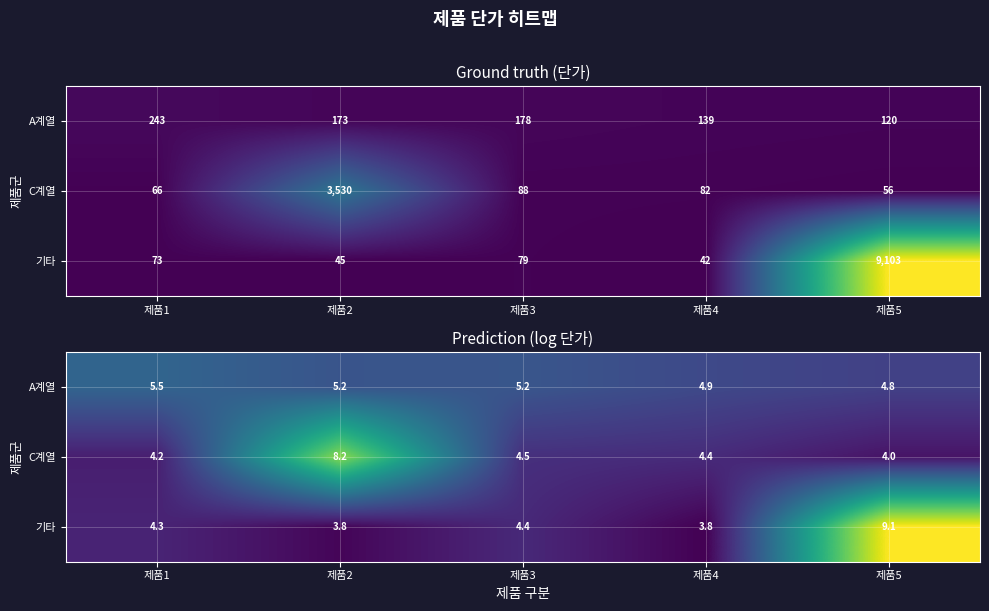

What is the sum of the A계열 values at 제품2 and 제품5?

10.0